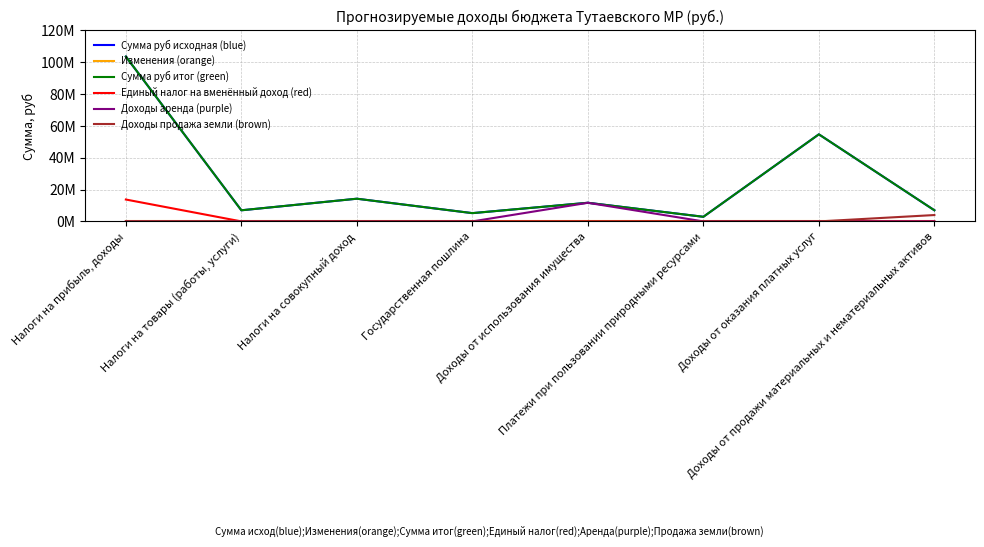

Does the chart have visible grid lines?

Yes